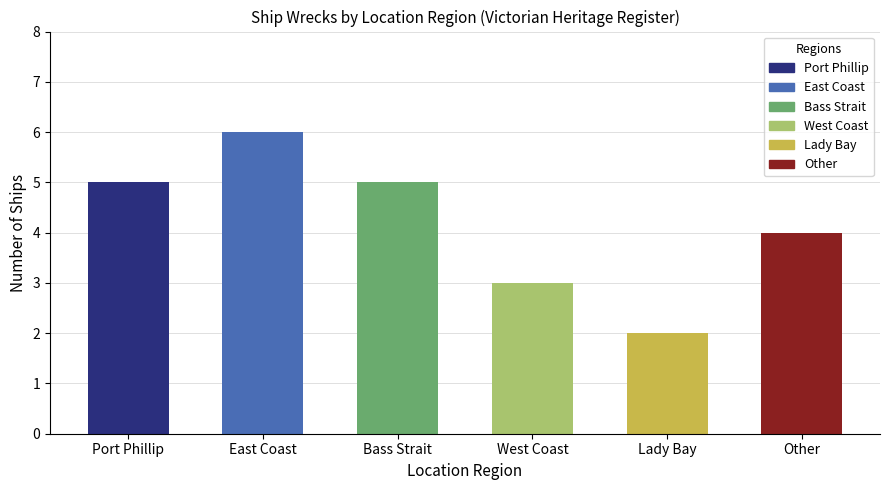

What is the difference between the values at Lady Bay and Bass Strait?

3